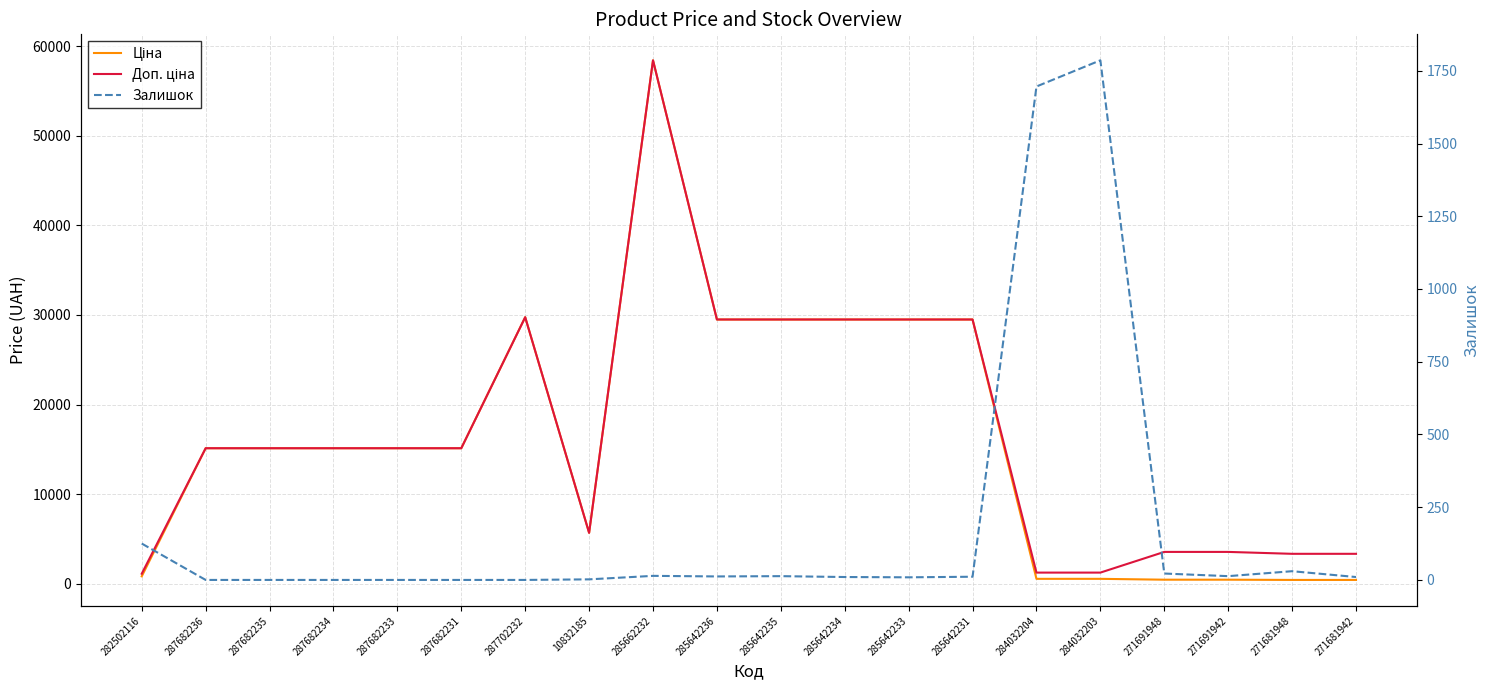

What is the highest value of the Доп. ціна series?

58426.5